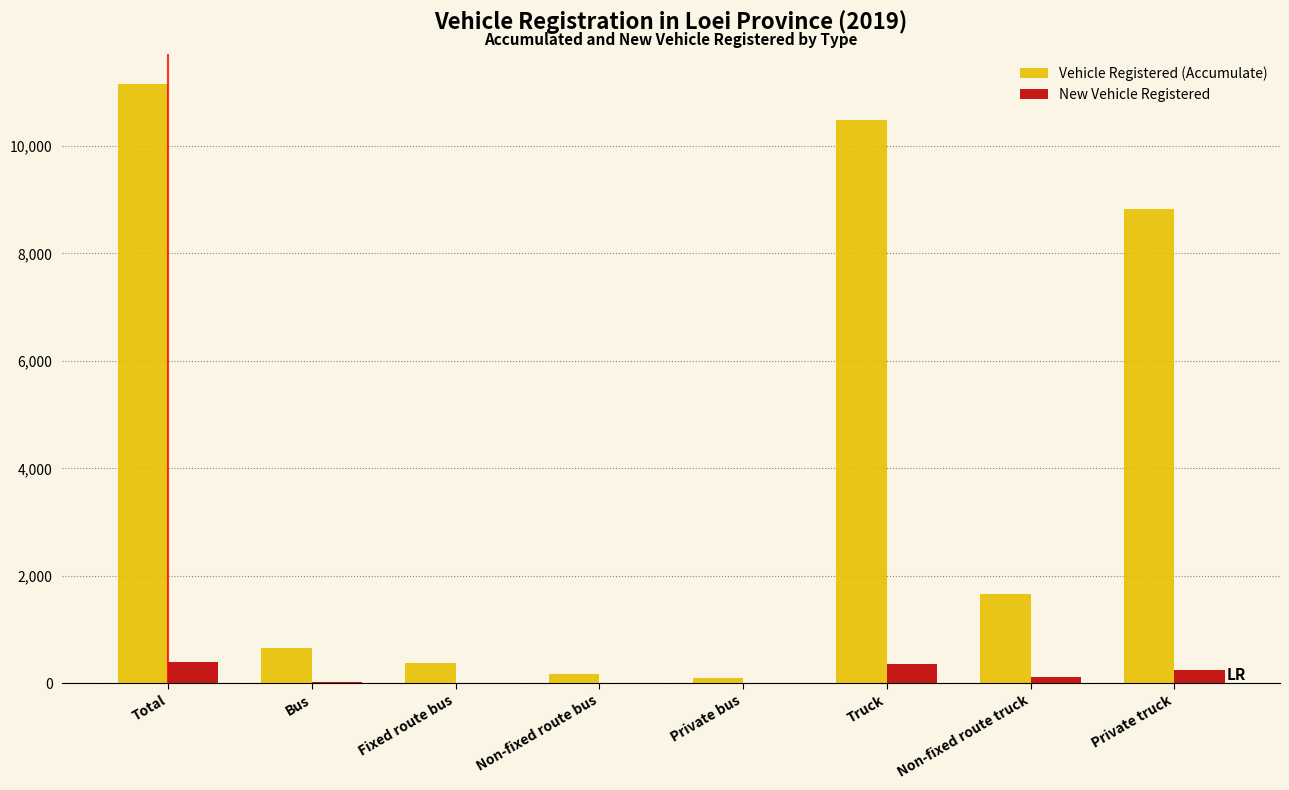

Which series has the largest total across all categories?

Vehicle Registered (Accumulate)